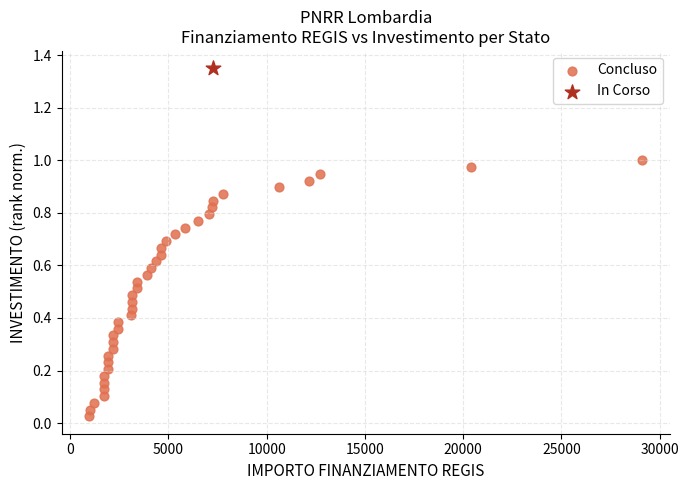

What are all the series names shown in the legend?

Concluso, In Corso